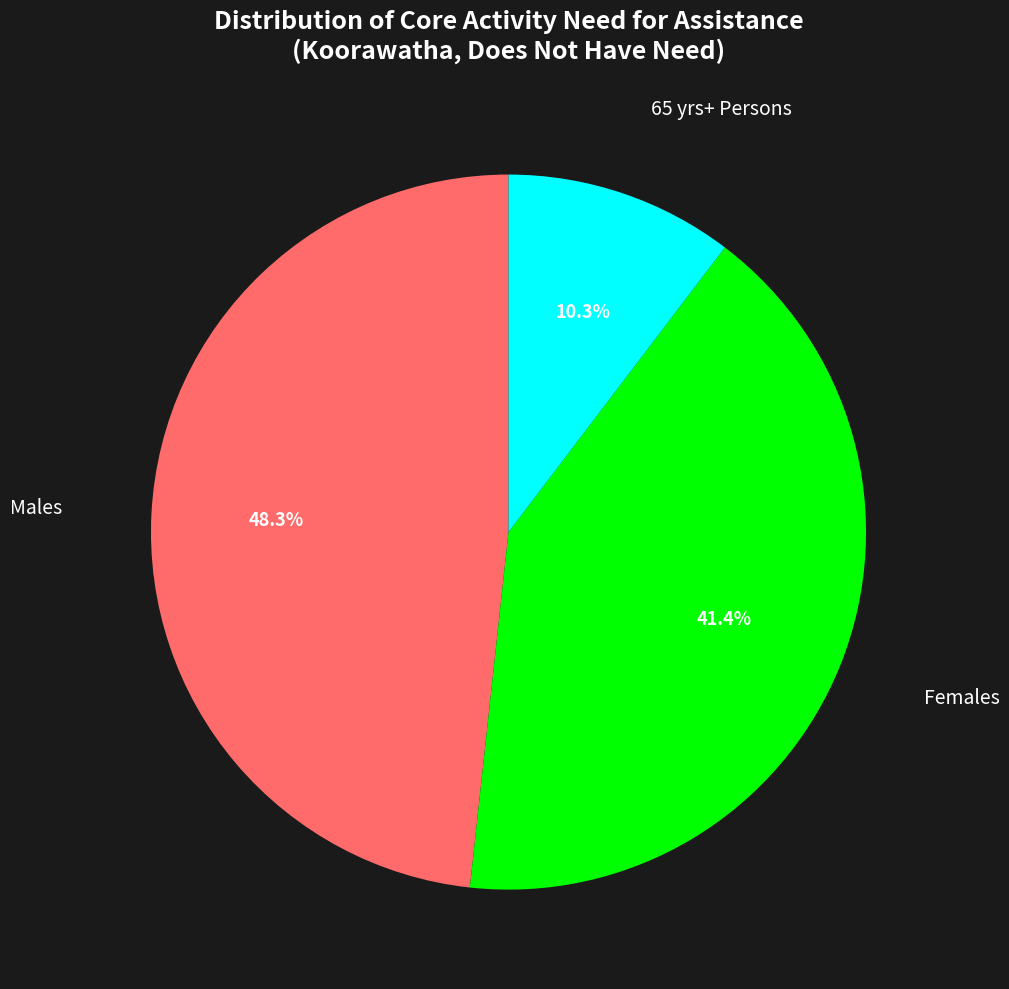

Is there any slice that represents more than half of the pie?

No